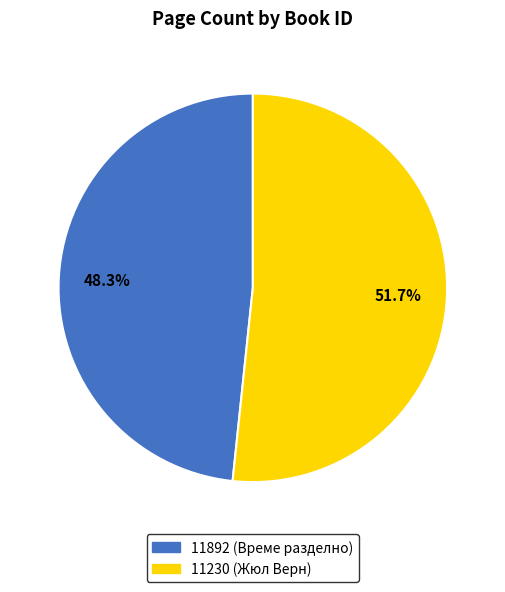

Is it true that 11230 is 52% of the pie?

True